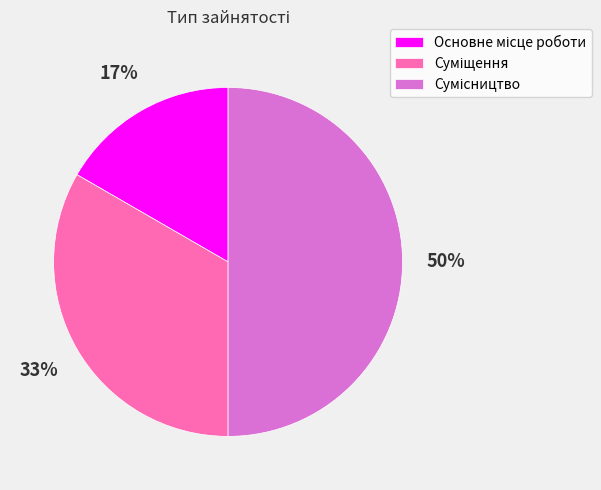

To the nearest percent, what is the average slice percentage?

33%